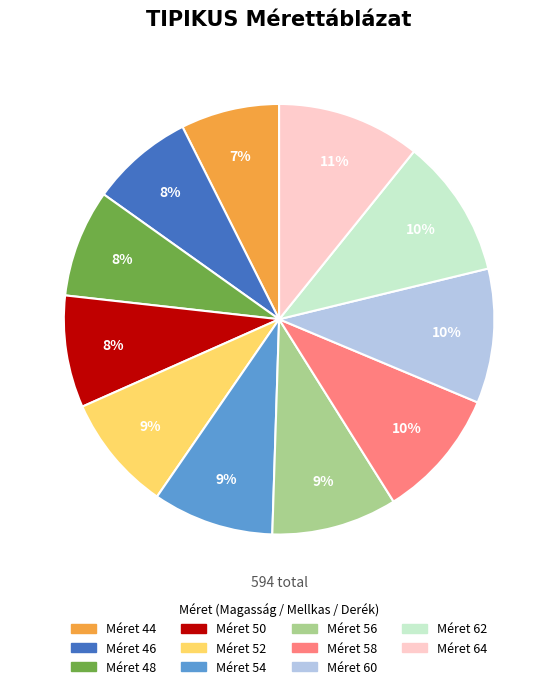

To the nearest percent, what is the average slice percentage?

9%